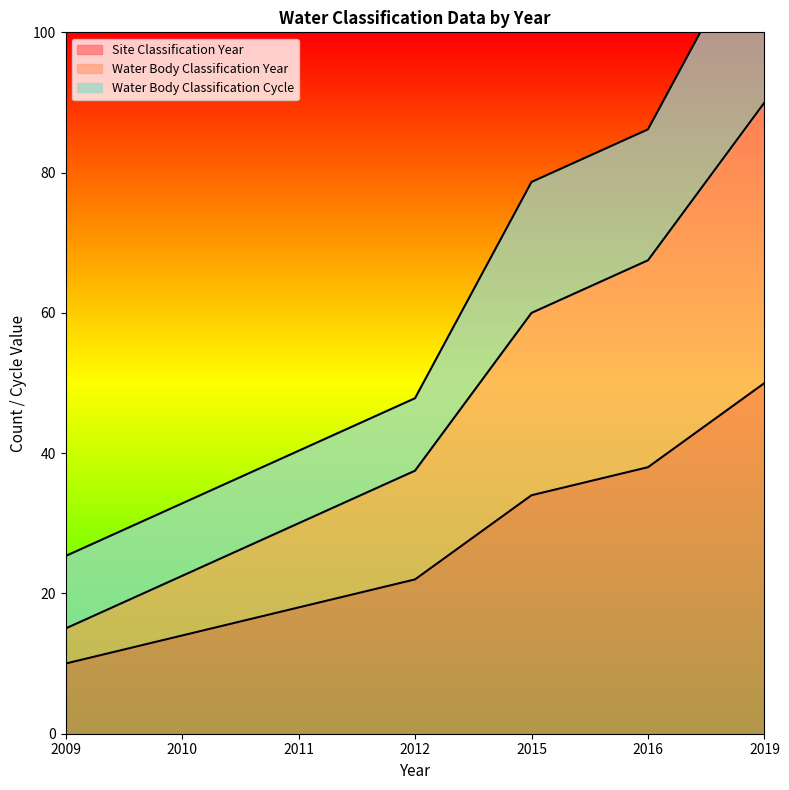

True or false: Water Body Classification Year has a value of 81.6 at 2015.

False